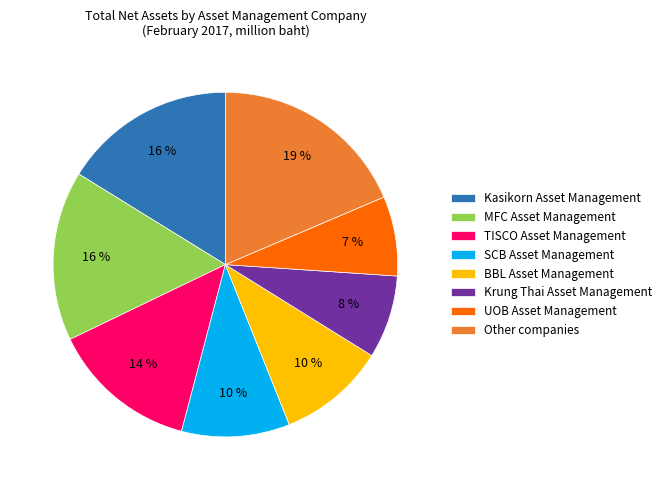

Which has a higher value, Krung Thai Asset Management or MFC Asset Management?

MFC Asset Management